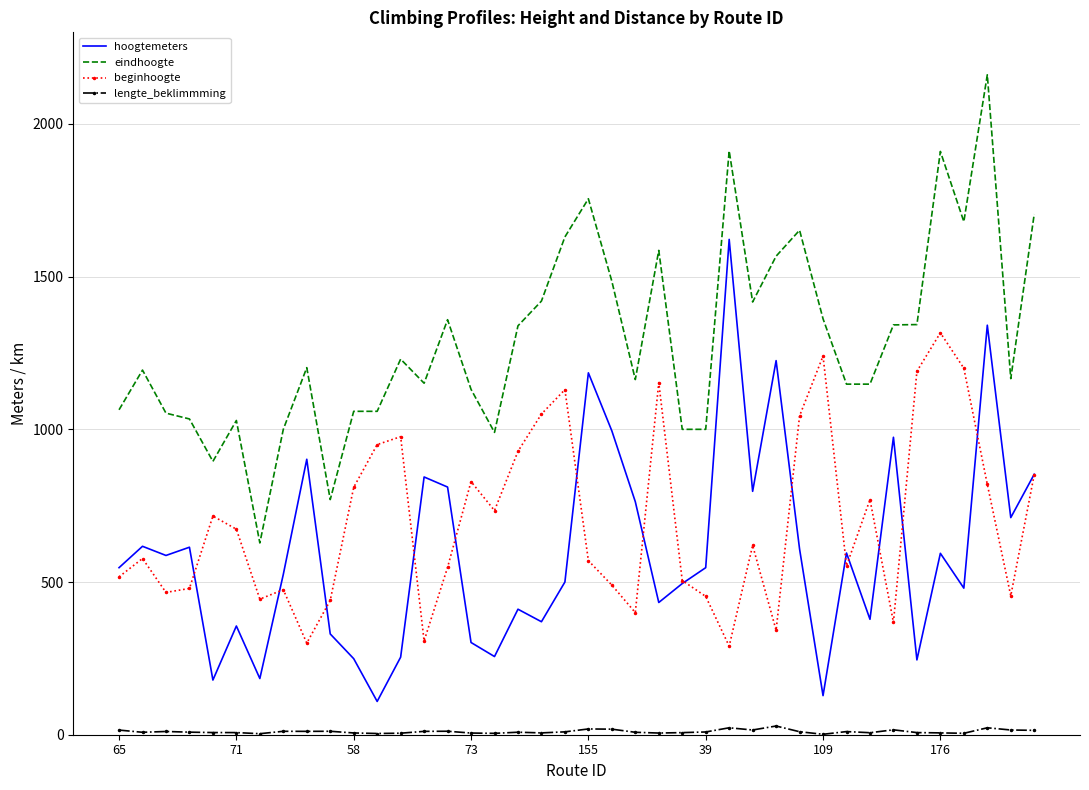

List the series in order of their peak value, lowest first.

lengte_beklimmming, beginhoogte, hoogtemeters, eindhoogte